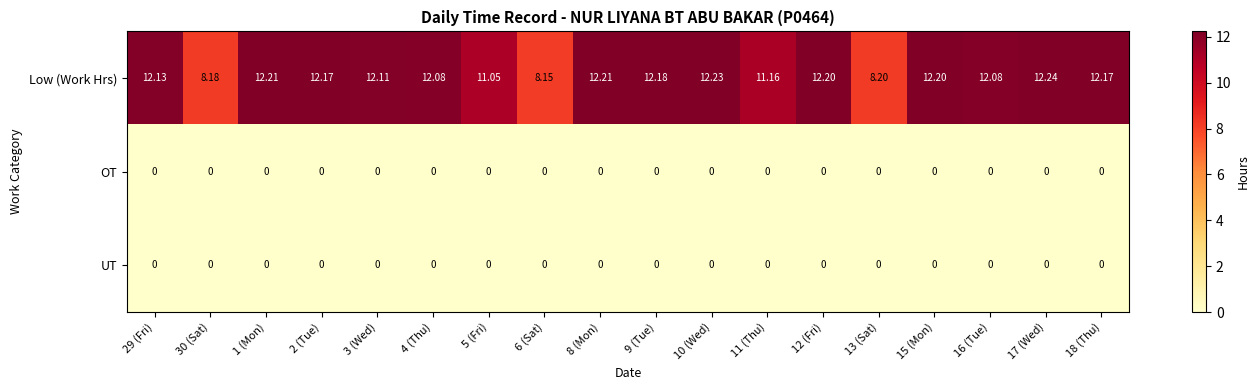

Which series has the largest total across all categories?

Low (Work Hrs)